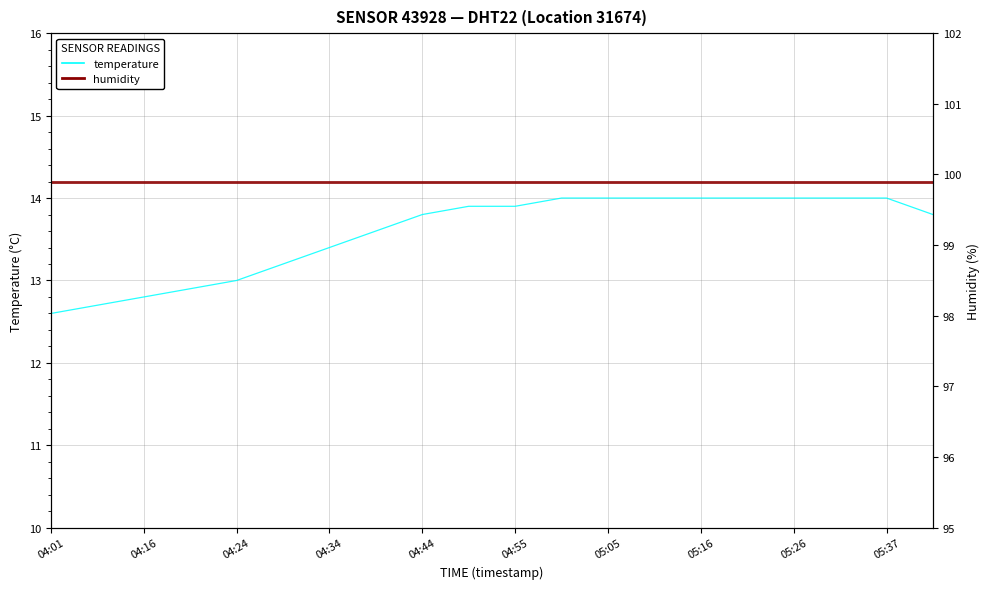

What is the lowest value of the humidity series?

99.9